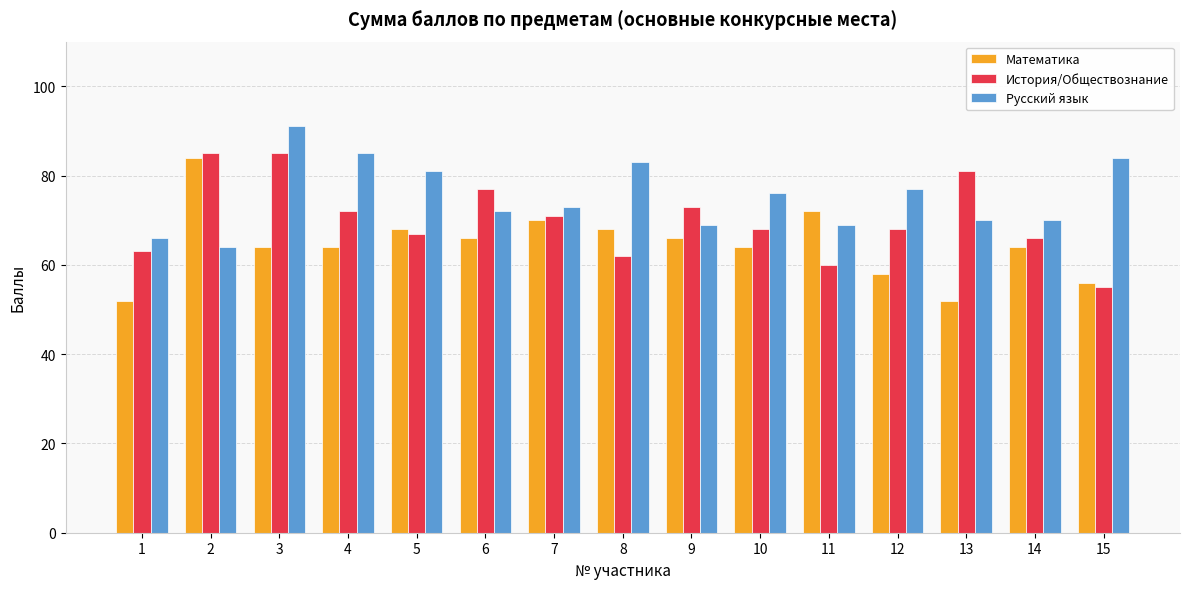

How many bars are there in each group?

3